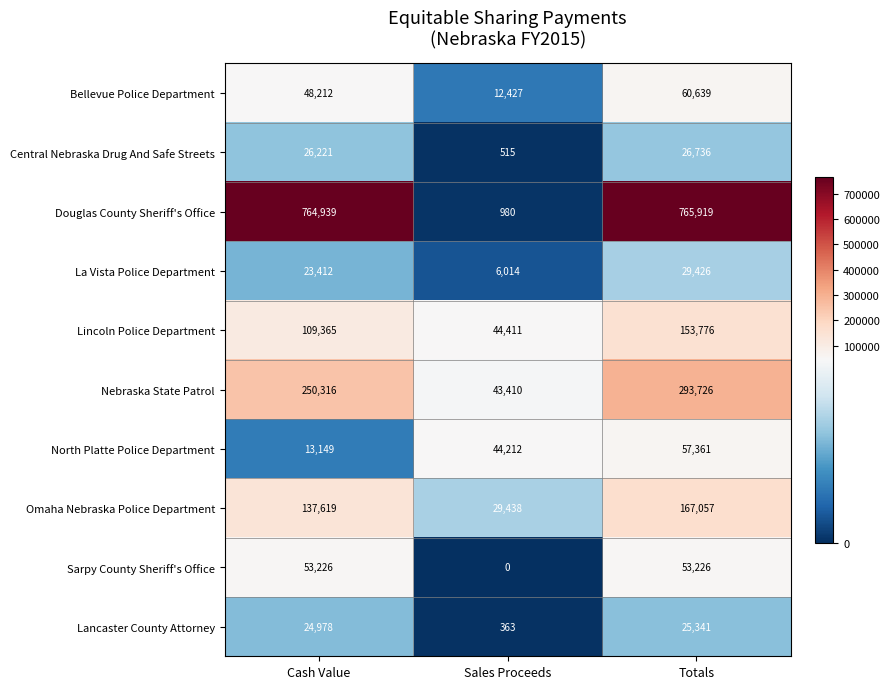

Is the value of North Platte Police Department at Sales Proceeds greater than the value of Douglas County Sheriff's Office at Sales Proceeds?

Yes